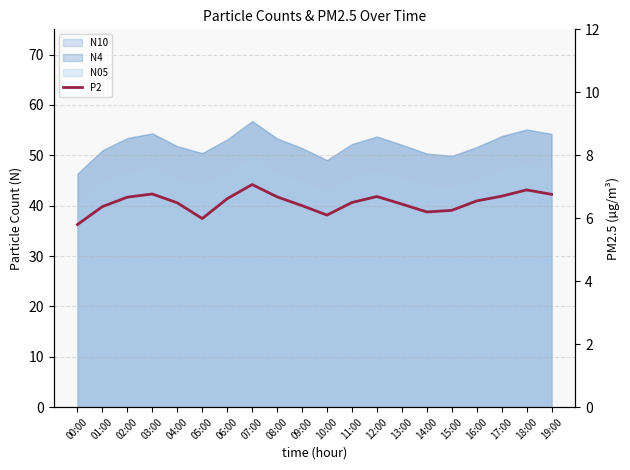

What is the label of the 2nd point from the left?

01:00